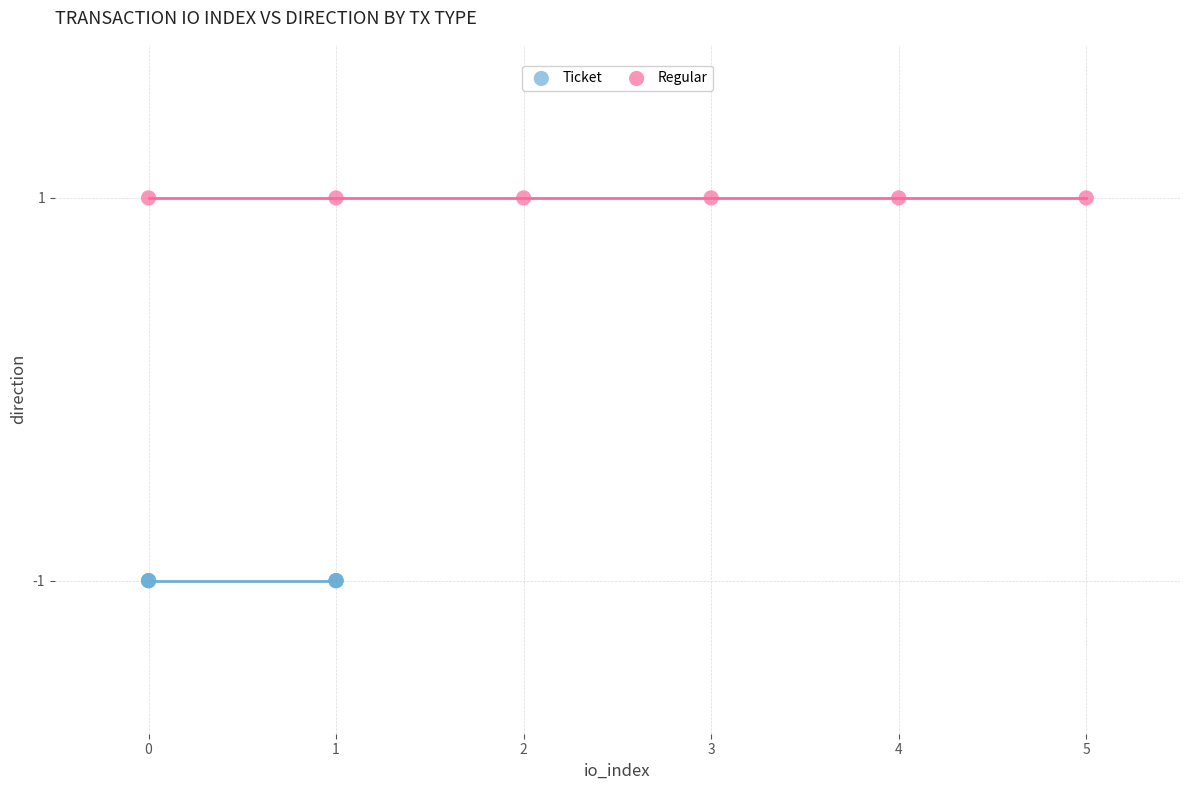

Which series reaches the minimum Y coordinate?

Ticket